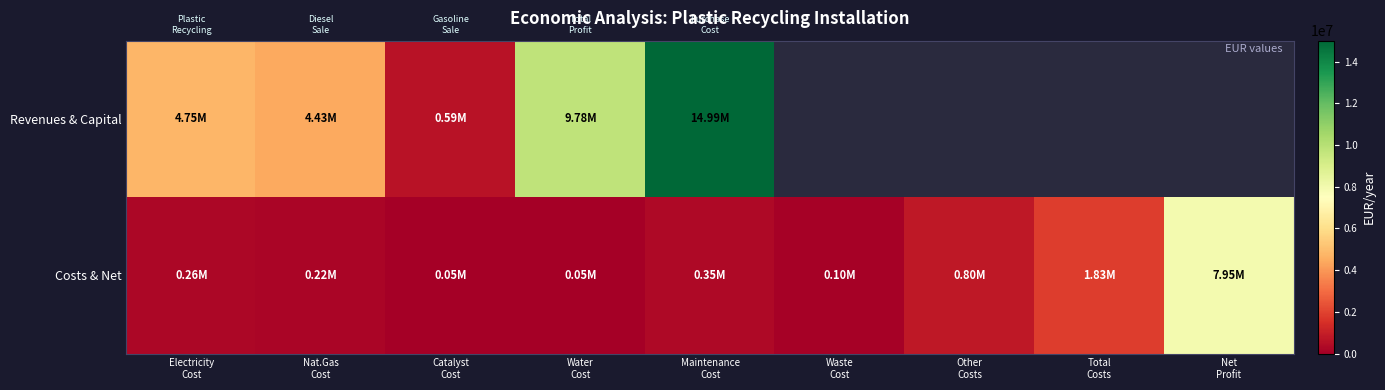

At which label does Costs & Net reach its peak?

Net Profit